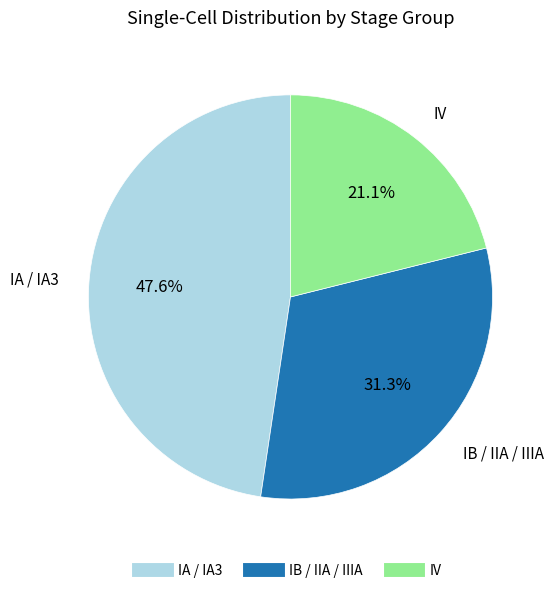

Is there a majority slice in this chart?

No